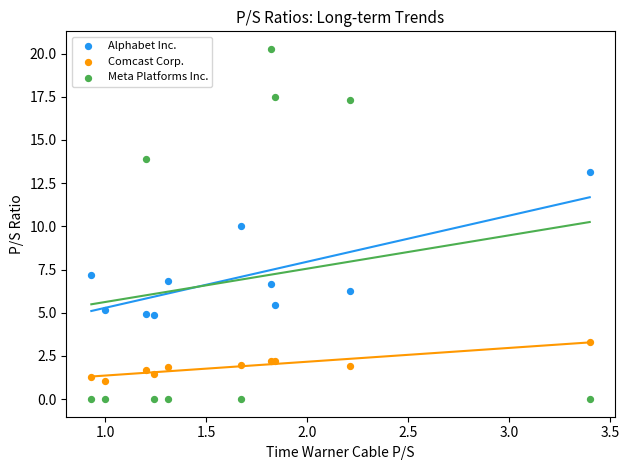

Which series has the largest Y range (max minus min)?

Meta Platforms Inc.